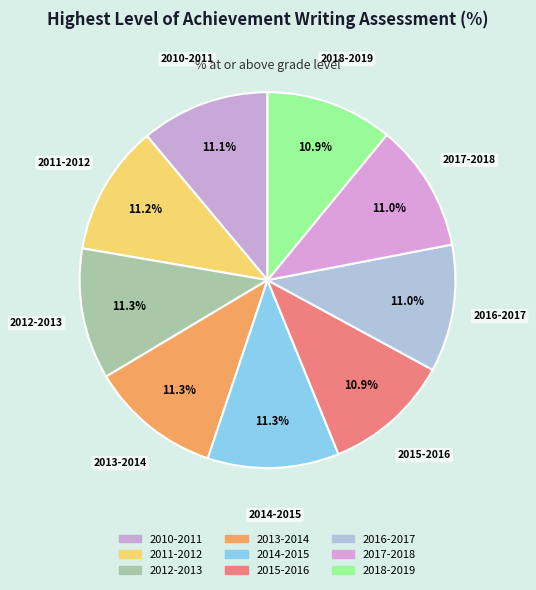

How many segments does this pie chart have?

9